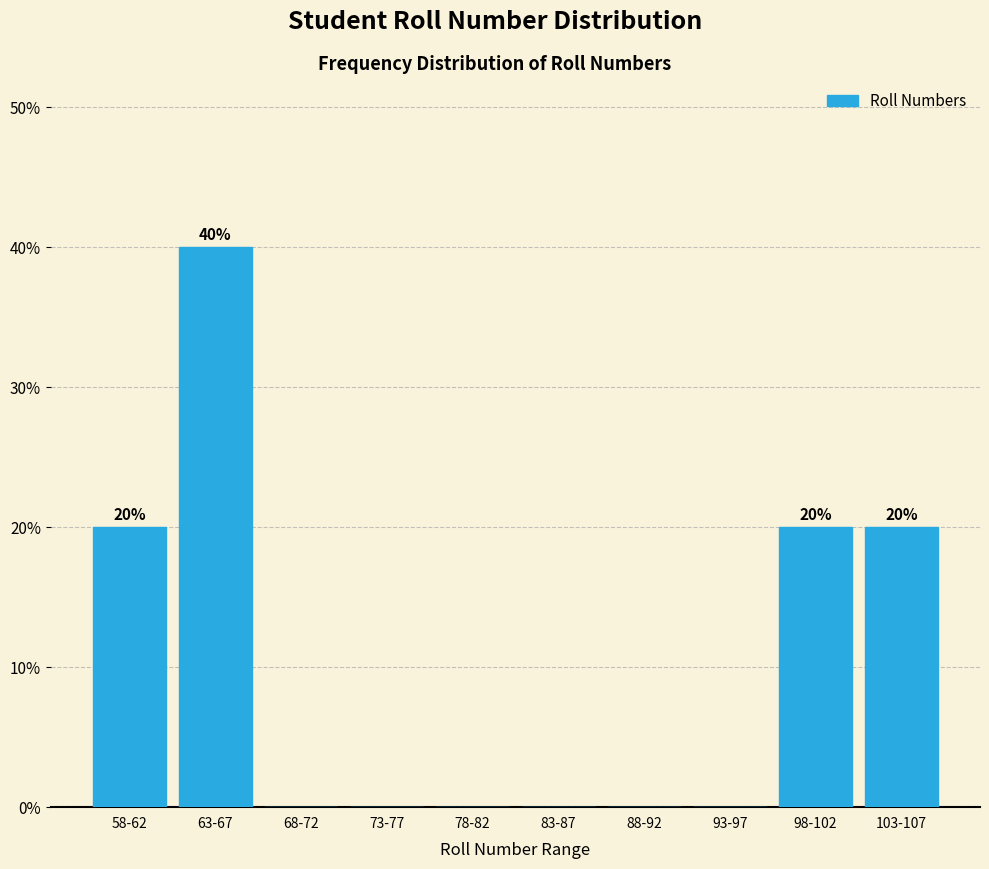

Reading left to right, transcribe all the data shown in this chart.

58-62=20	63-67=40	68-72=0	73-77=0	78-82=0	83-87=0	88-92=0	93-97=0	98-102=20	103-107=20